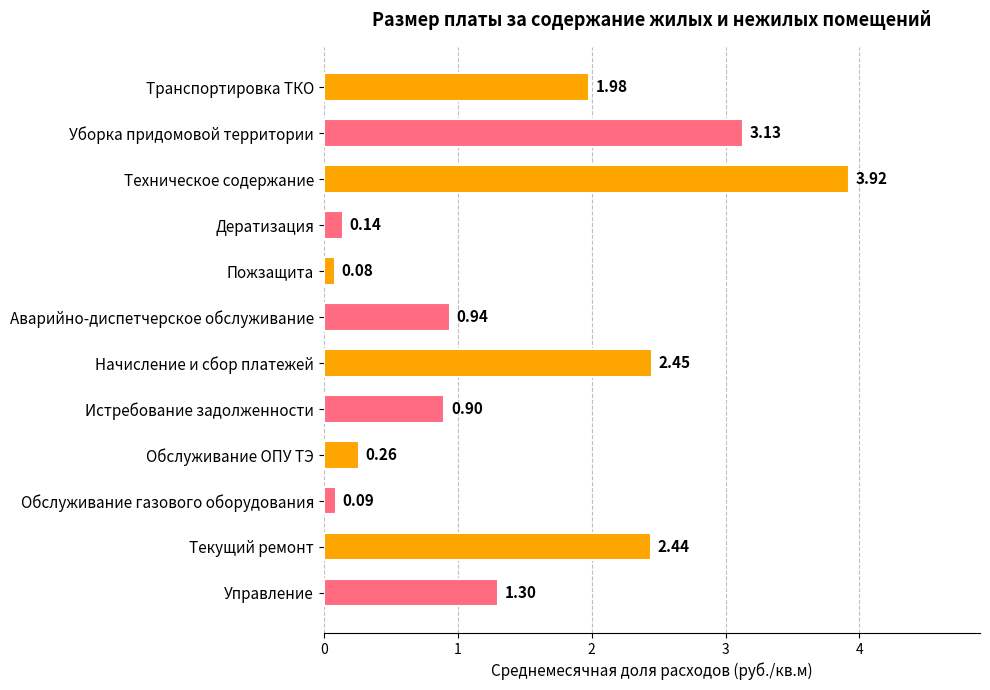

What is the difference between the second highest and second lowest values?

3.0